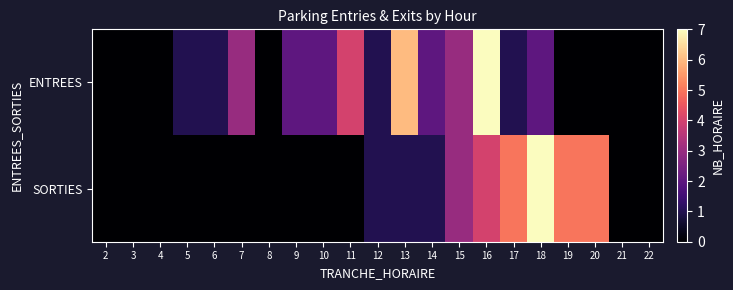

Rank the series by their average value, from highest to lowest.

ENTREES, SORTIES